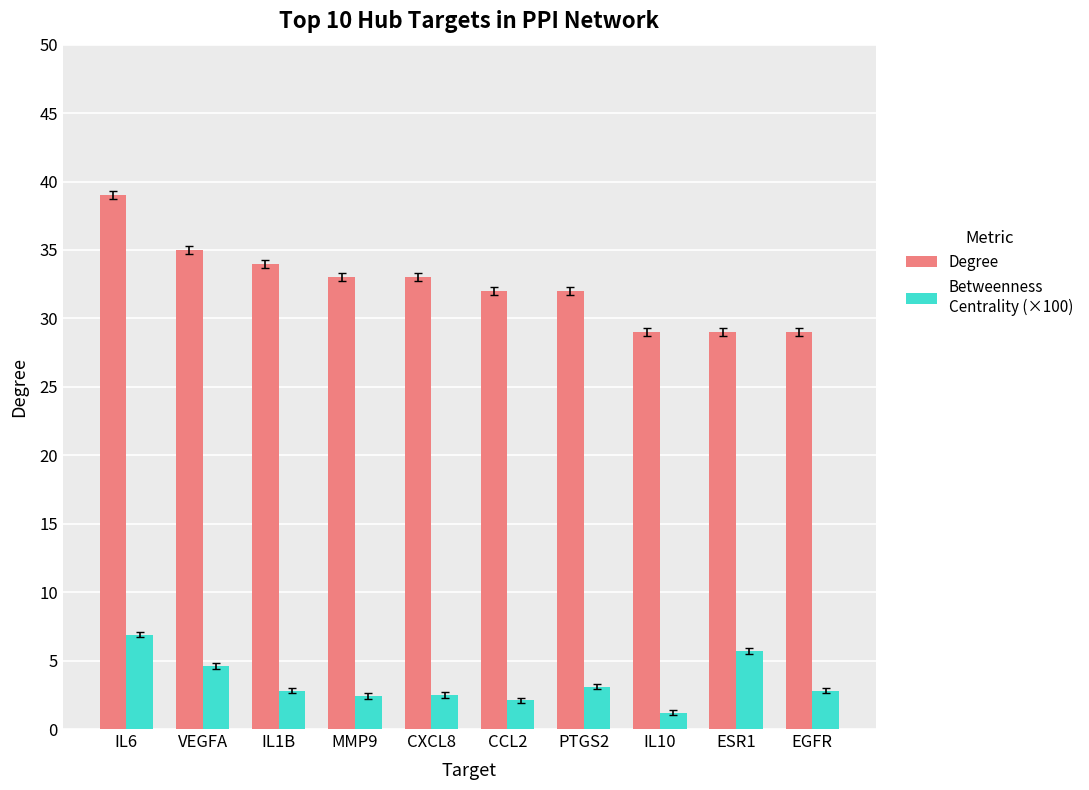

What is the total value across all series at IL1B?

36.8